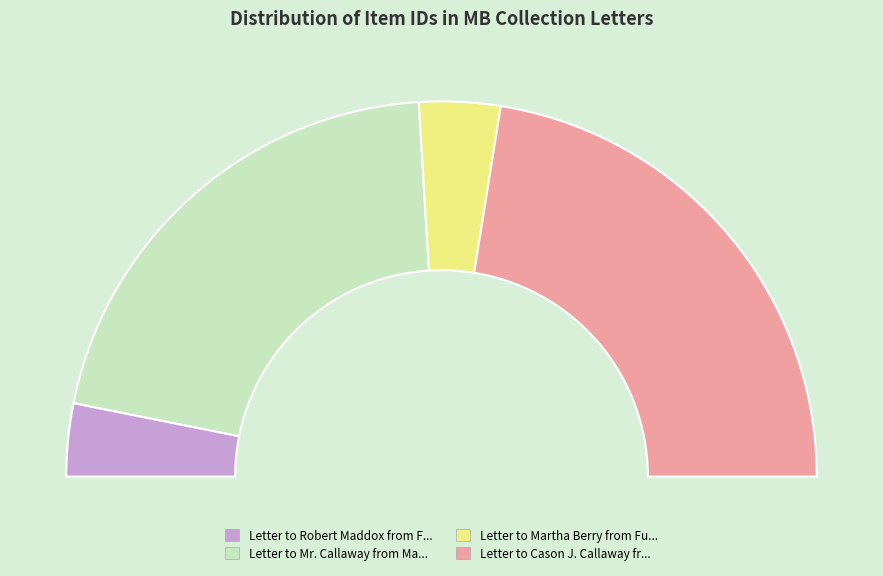

Rank the categories by value from highest to lowest.

Letter to Cason J. Callaway from Martha Berry, Letter to Mr. Callaway from Martha Berry, Letter to Martha Berry from Fuller E. Callaway, Letter to Robert Maddox from Fuller Callaway